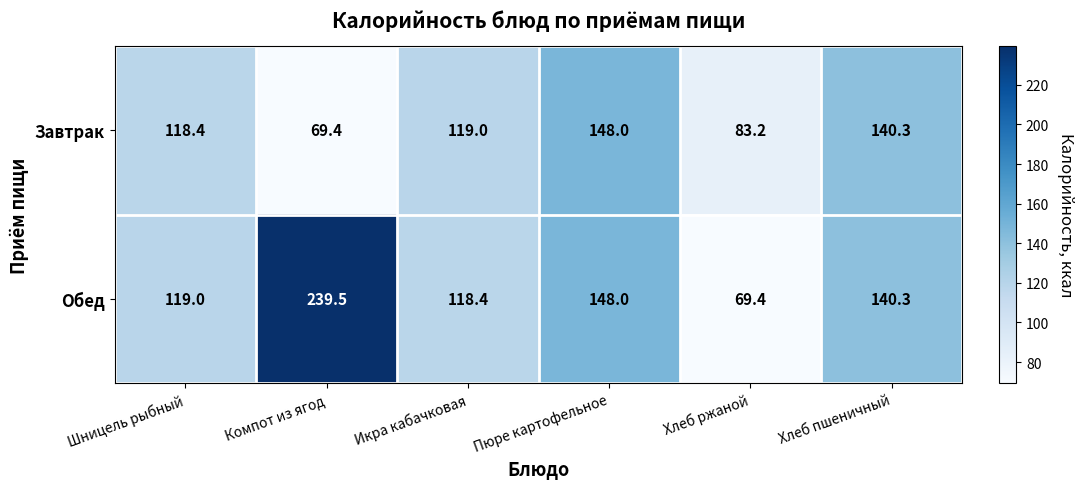

Reading right to left, extract all data points from this chart.

Завтрак: 140.3	83.2	148.0	119.0	69.4	118.4
Обед: 140.3	69.4	148.0	118.4	239.5	119.0